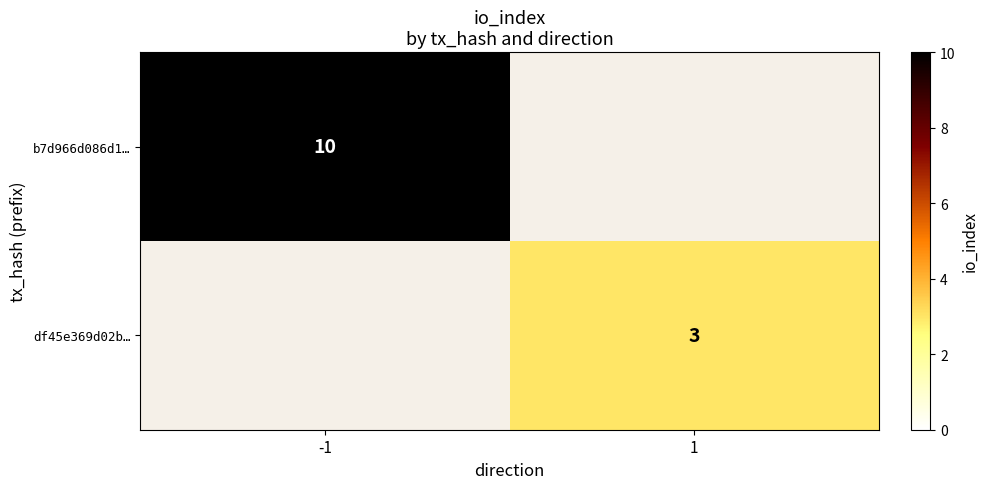

How many categories are shown in the chart?

2